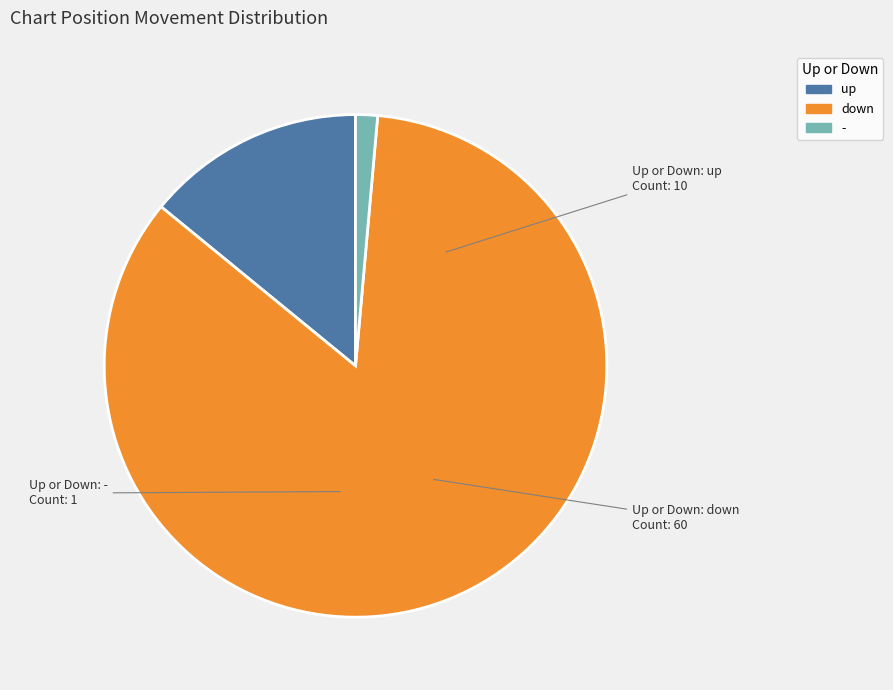

Does down account for over 50% of the chart?

Yes